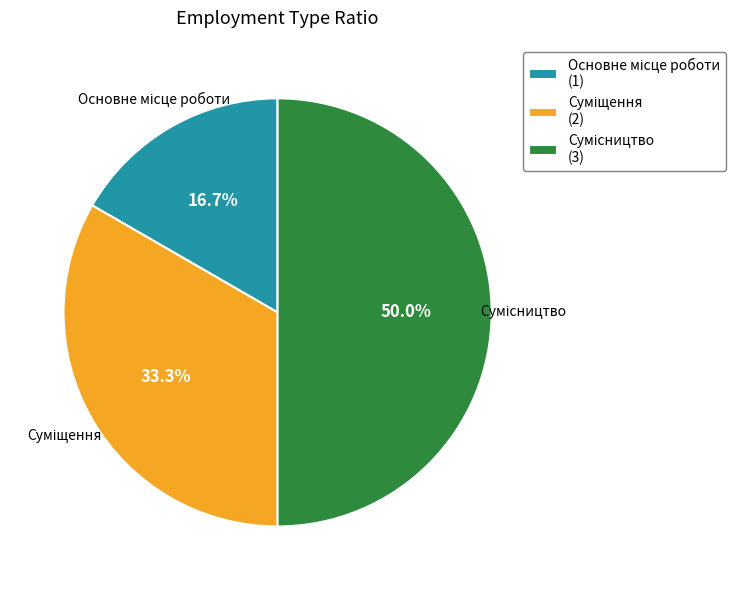

Combined, what portion of the pie is Суміщення and Основне місце роботи?

50.0%